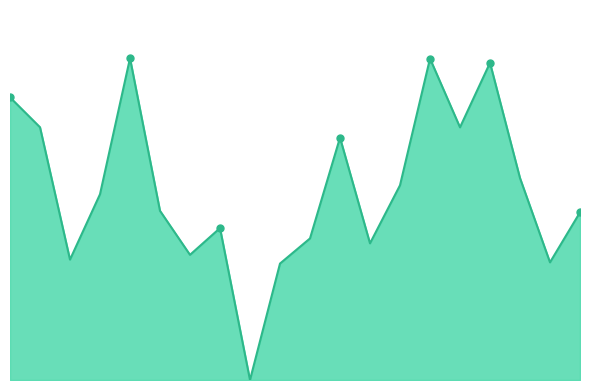

Which label corresponds to the smallest value in the chart?

16